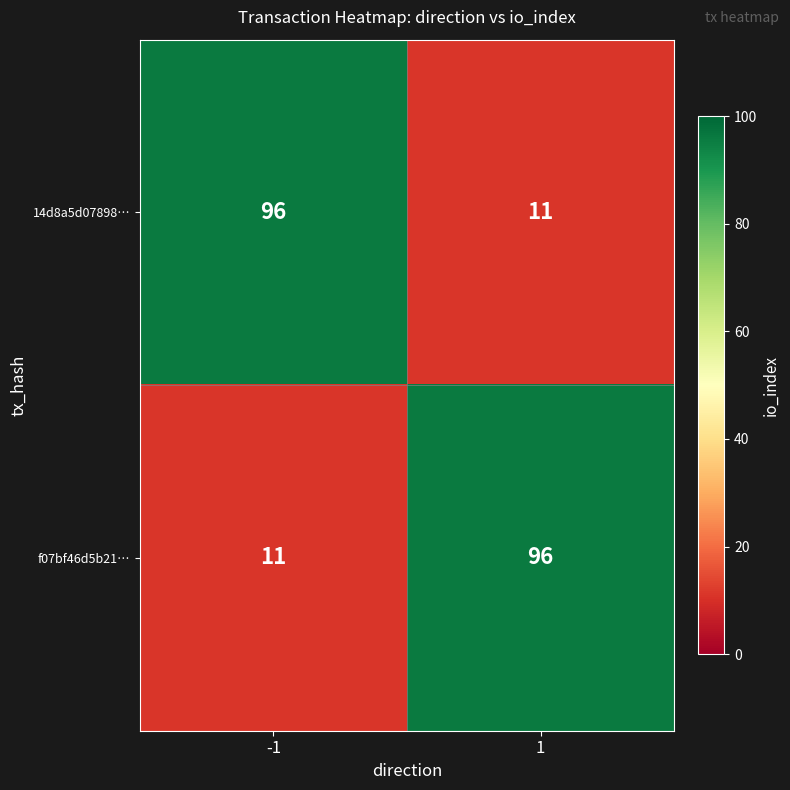

What is the approximate value of f07bf46d5b21… at 1, to the nearest 10?

100